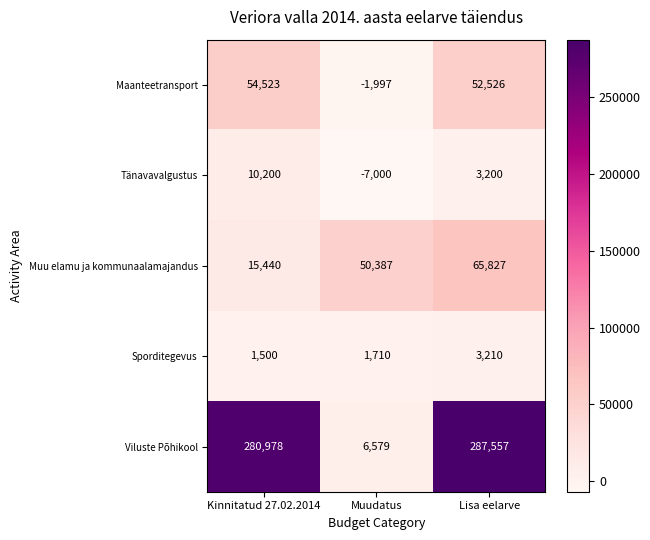

What is the minimum value shown in the chart?

-7000